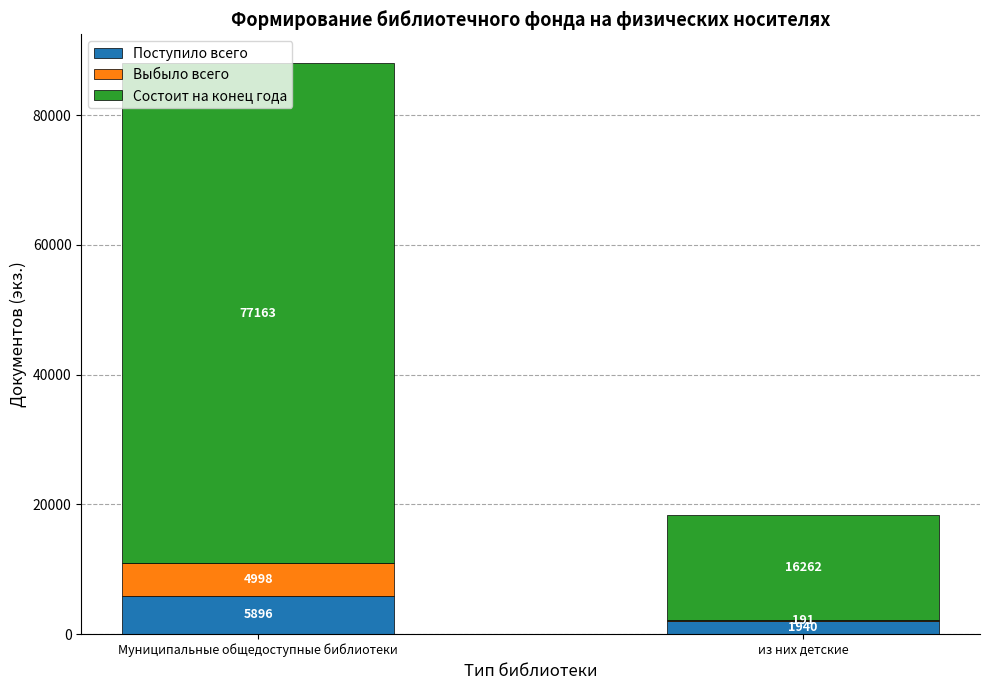

At which category is the sum across all series the highest?

Муниципальные общедоступные библиотеки